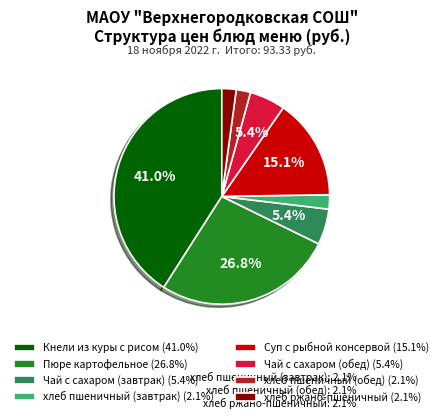

Is it true that хлеб пшеничный (обед) is 2% of the pie?

True